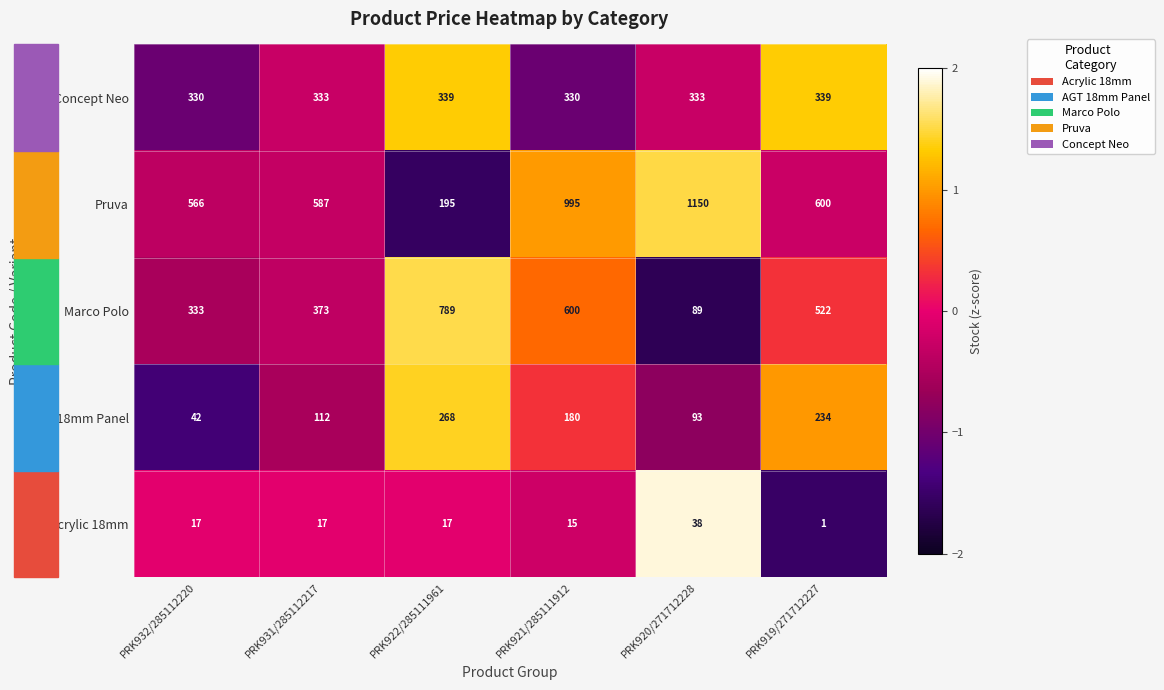

How many series are shown in this chart?

5